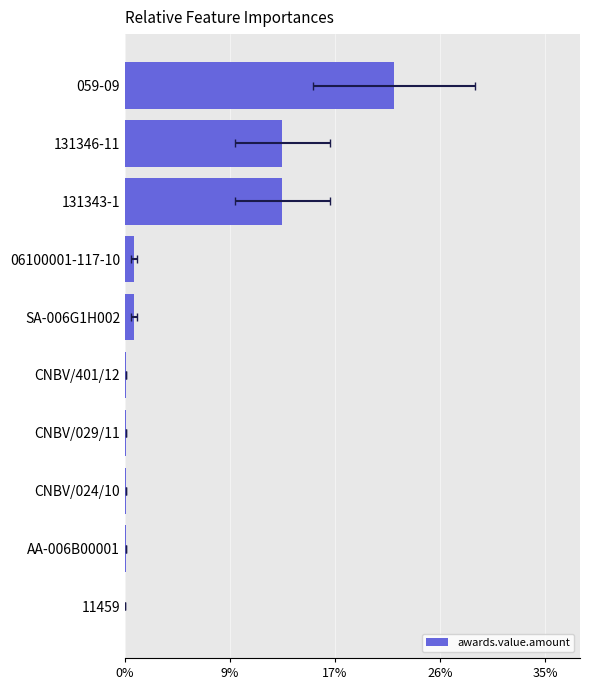

Are the bars horizontal?

Yes